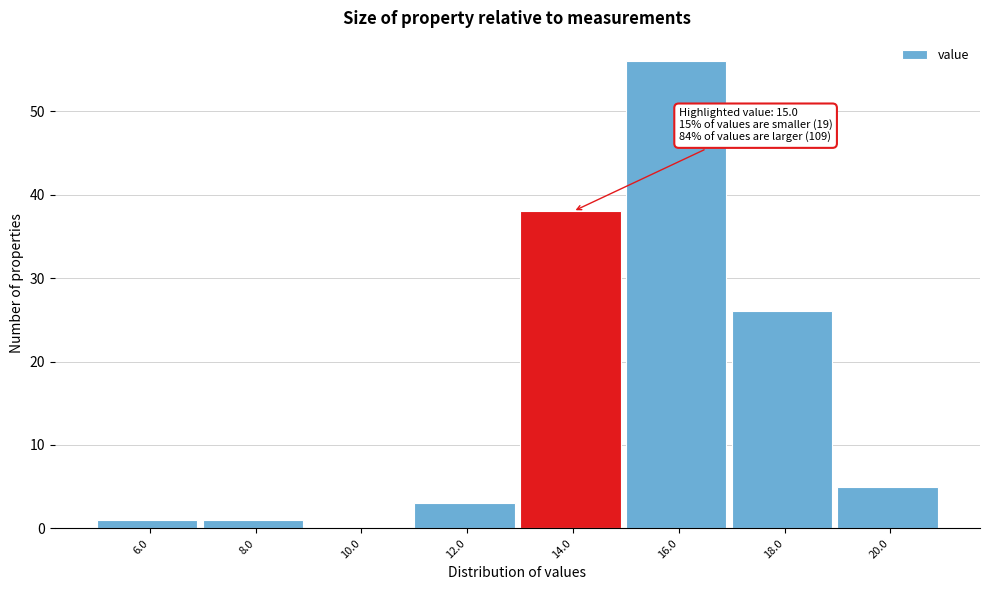

Reading left to right, transcribe all the data shown in this chart.

6.0=1	8.0=1	10.0=0	12.0=3	14.0=38	16.0=56	18.0=26	20.0=5